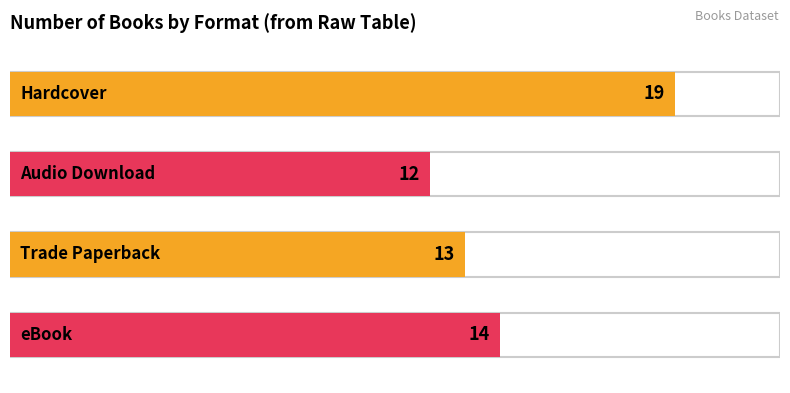

Which category has the highest value across all series?

Hardcover